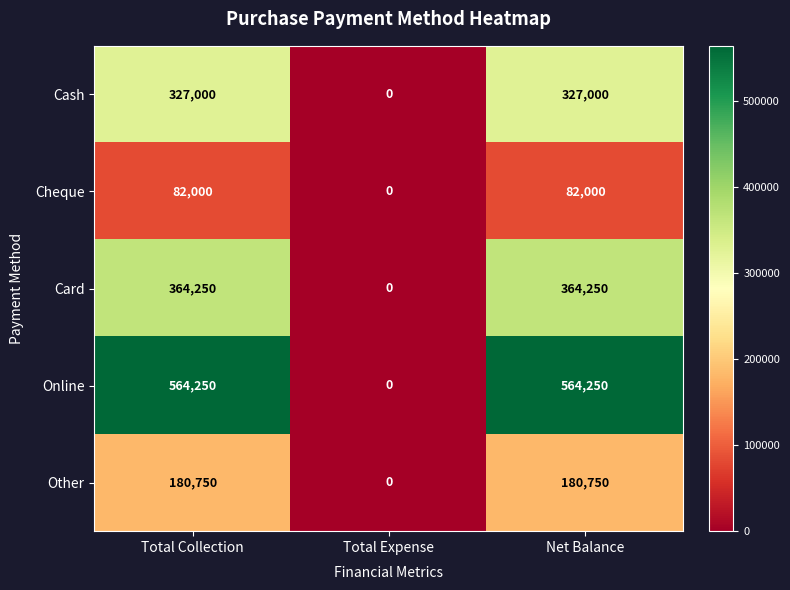

What is the difference between the maximum and minimum values in the Online series?

564250